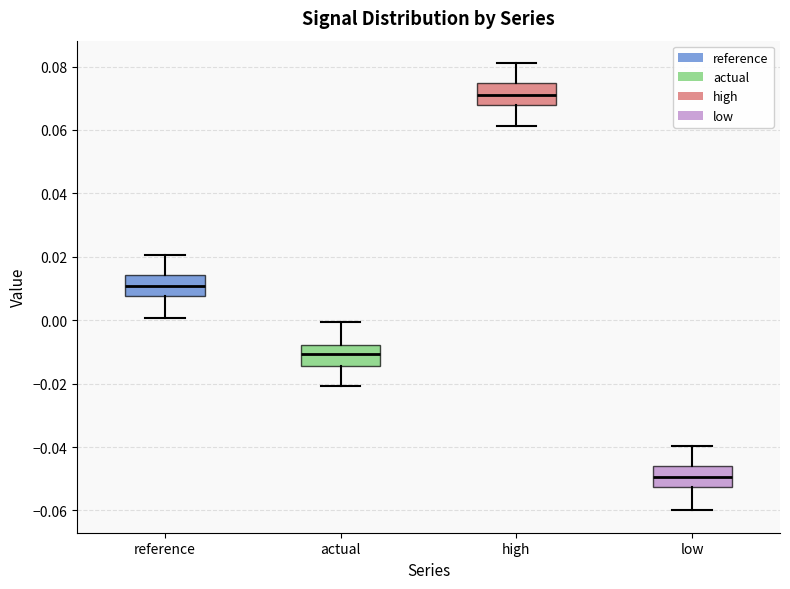

Reading left to right, read every box against the y-axis: the position of its median line, the range the box covers, and the ends of its whiskers. The values are not printed on the chart, so give them approximately, as read against the axis.

reference: median 0.010, box 0.008 to 0.014, whiskers 0.000 to 0.020
actual: median -0.010, box -0.014 to -0.008, whiskers -0.020 to 0.000
high: median 0.070, box 0.068 to 0.074, whiskers 0.062 to 0.082
low: median -0.050, box -0.052 to -0.046, whiskers -0.060 to -0.040